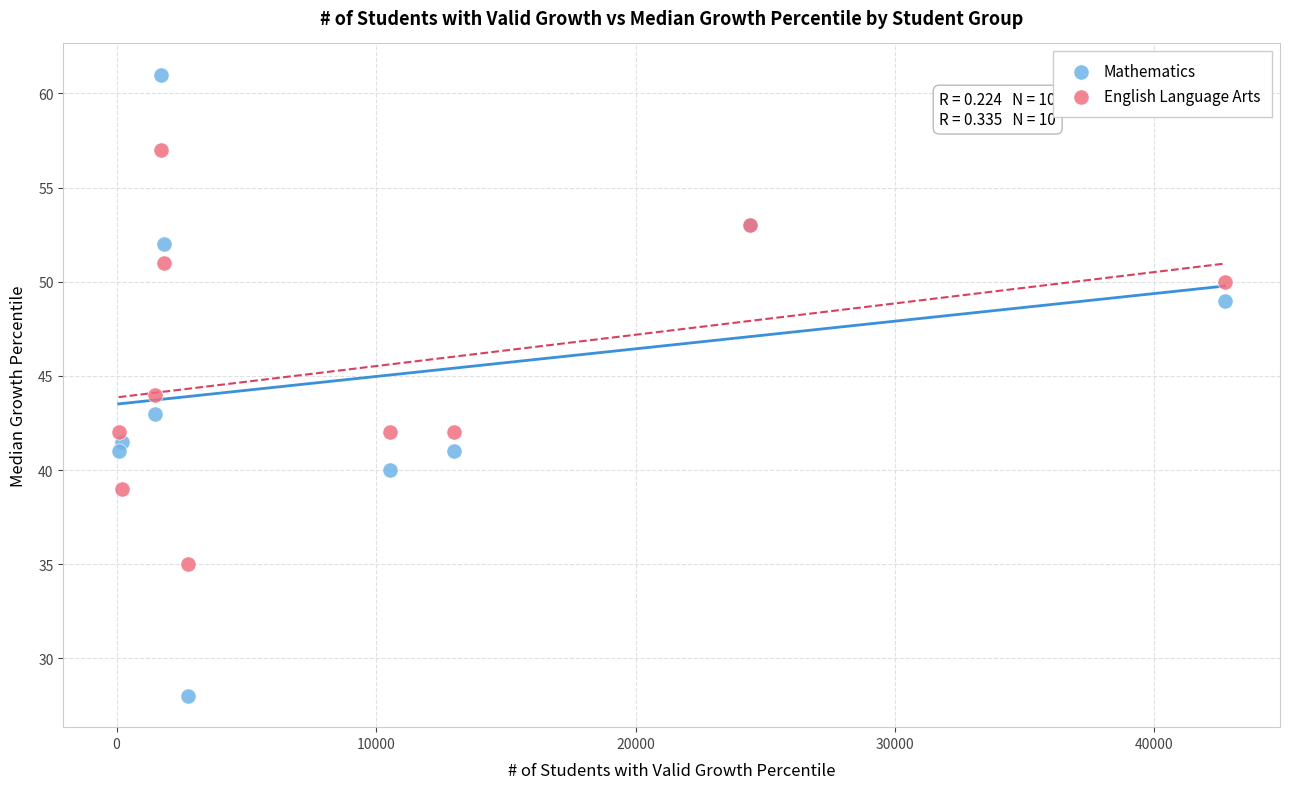

What is the X range (max minus min) for the scatter plot?

42630.0